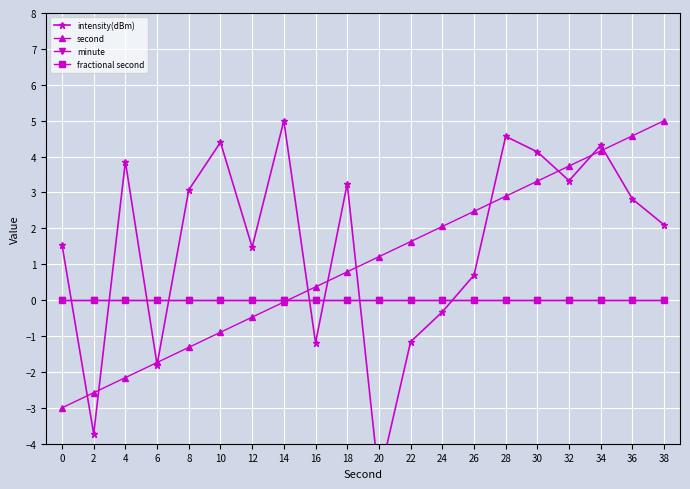

How many lines are shown in the chart?

4